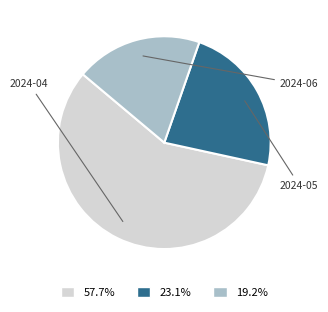

Which category accounts for the majority?

2024-04